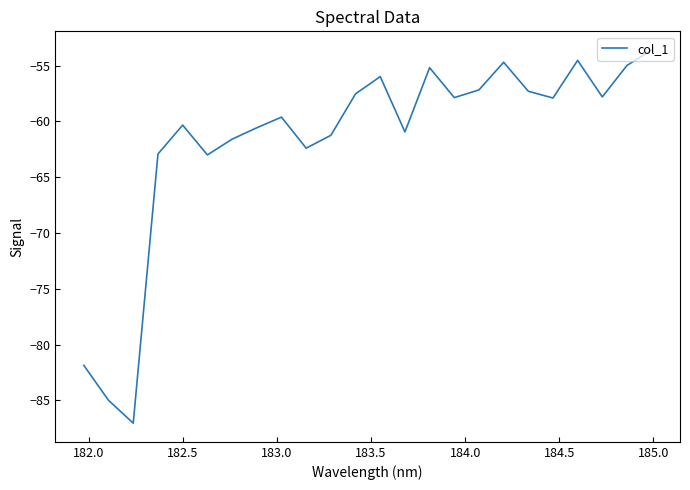

What is the minimum value shown in the chart?

-87.0